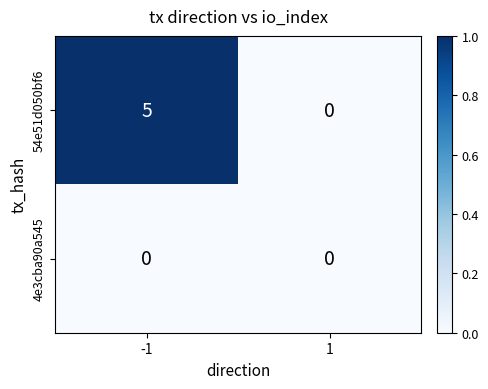

Reading left to right, extract all data points from this chart.

54e51d050bf6: 5	0
4e3cba90a545: 0	0